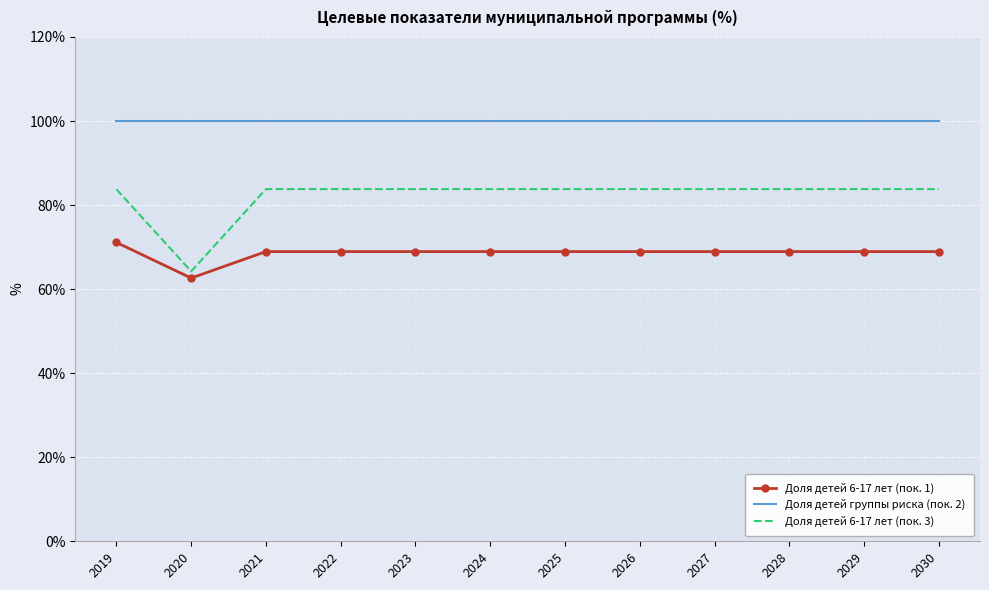

How many values in the Доля детей 6-17 лет (пок. 3) series exceed 83?

11